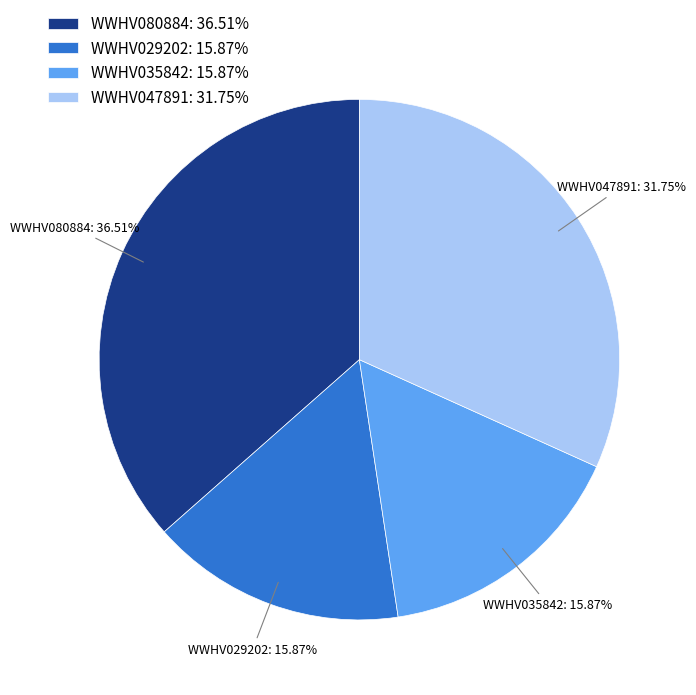

Which has a higher value, WWHV047891: 31.75% or WWHV080884: 36.51%?

WWHV080884: 36.51%